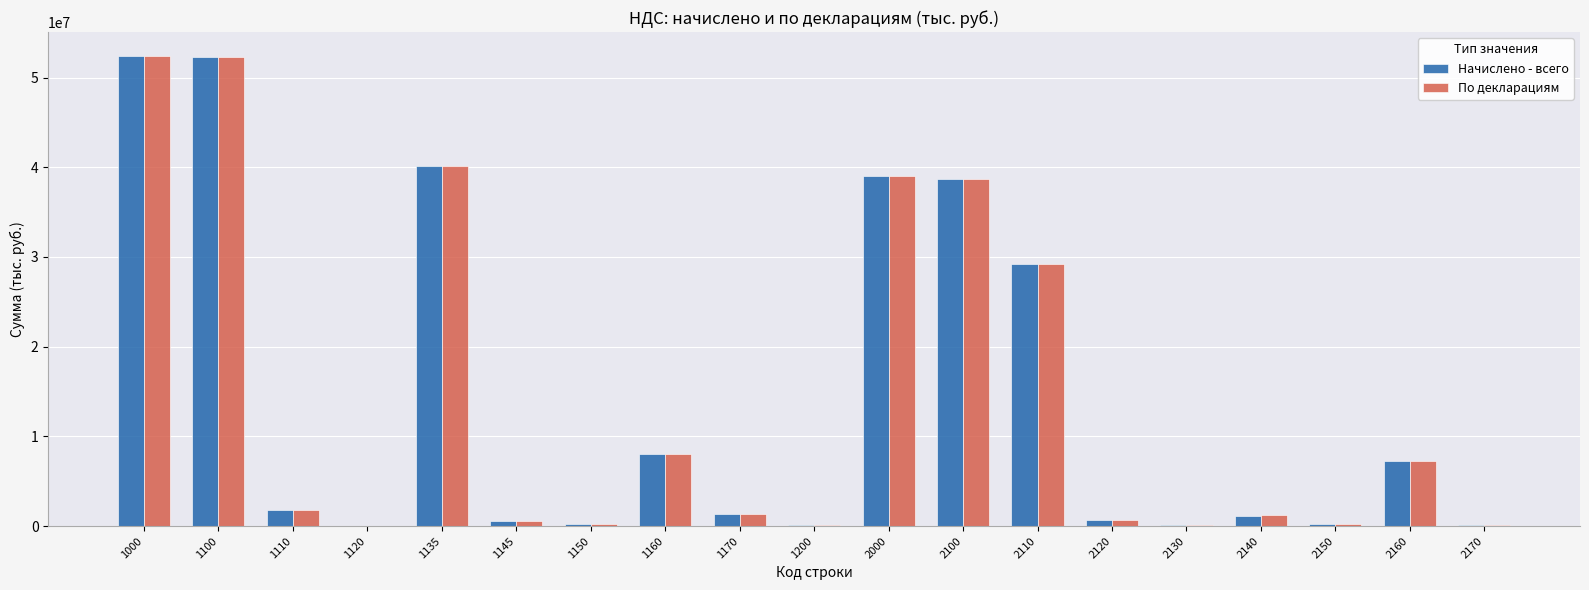

True or false: Начислено - всего has a value of 29208694 at 2110.

True